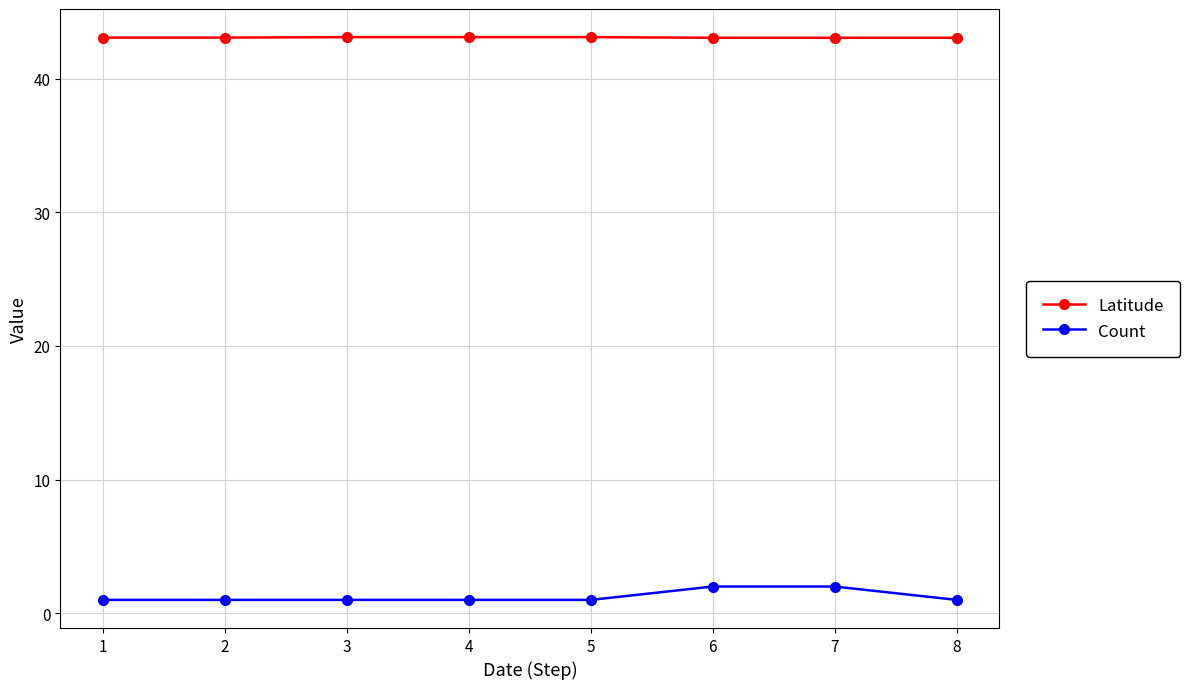

Does the chart have visible grid lines?

Yes